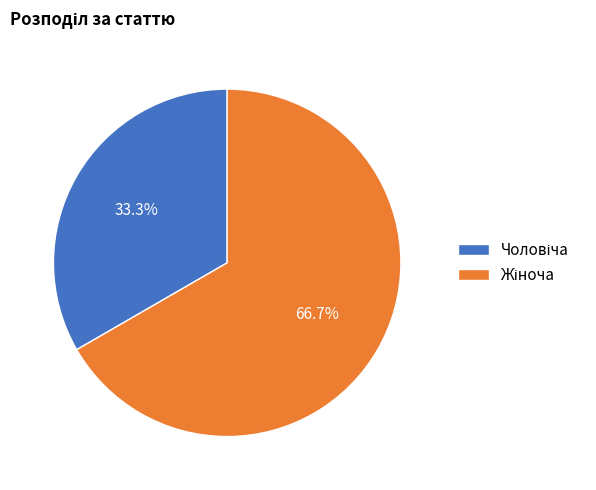

How many segments does this pie chart have?

2